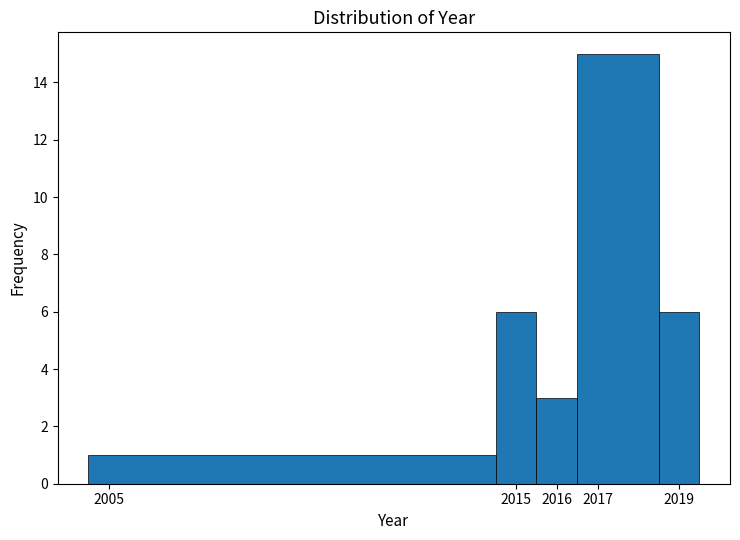

Reading left to right, transcribe this chart: for each bar, give the range it covers on the x-axis and its height. The values are not printed on the chart, so give them approximately, as read against the axis.

2004.5 to 2014.5: 1
2014.5 to 2015.5: 6
2015.5 to 2016.5: 3
2016.5 to 2018.5: 15
2018.5 to 2019.5: 6